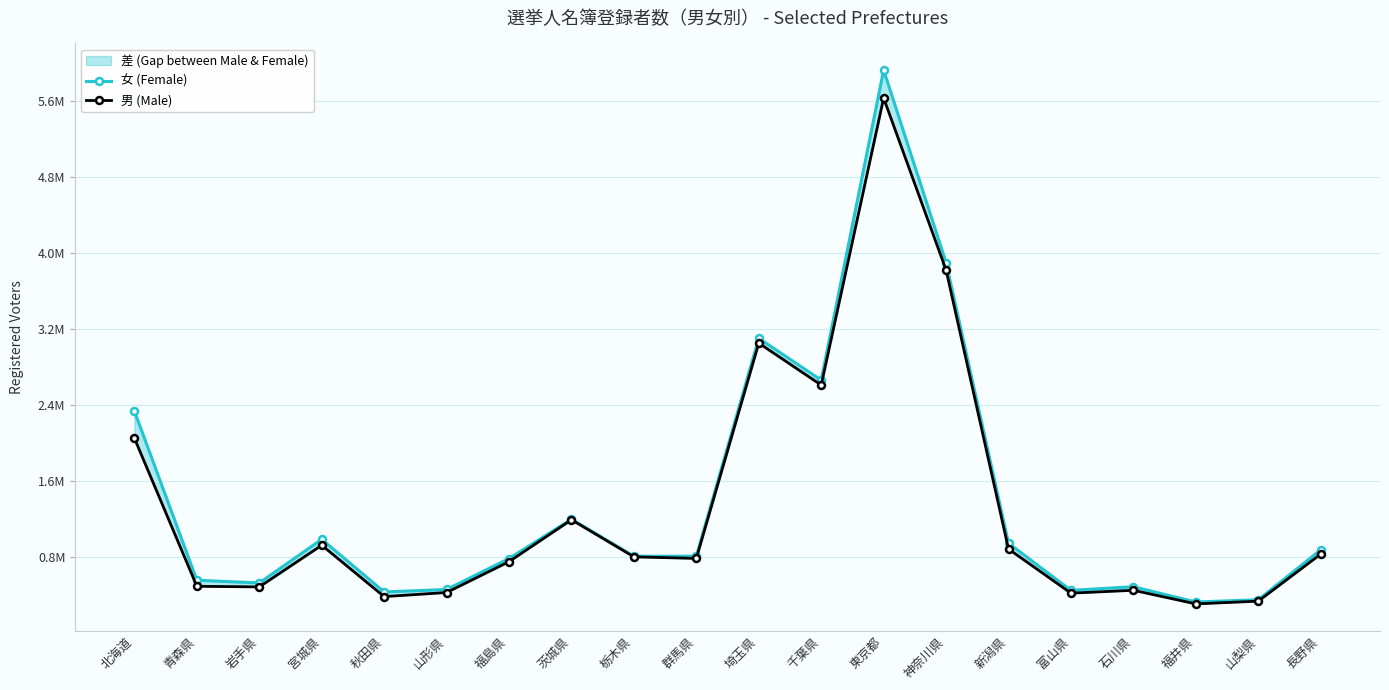

Where does the 女 (Female) series first go above 803836?

北海道